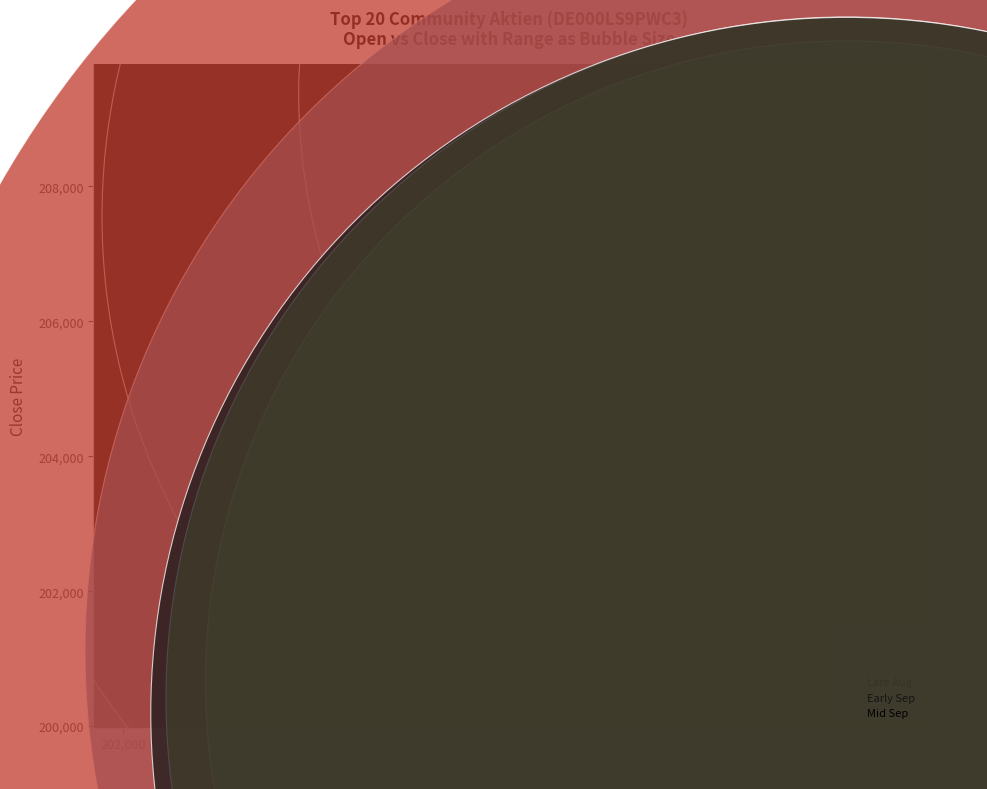

Which series reaches the minimum Y coordinate?

Mid Aug